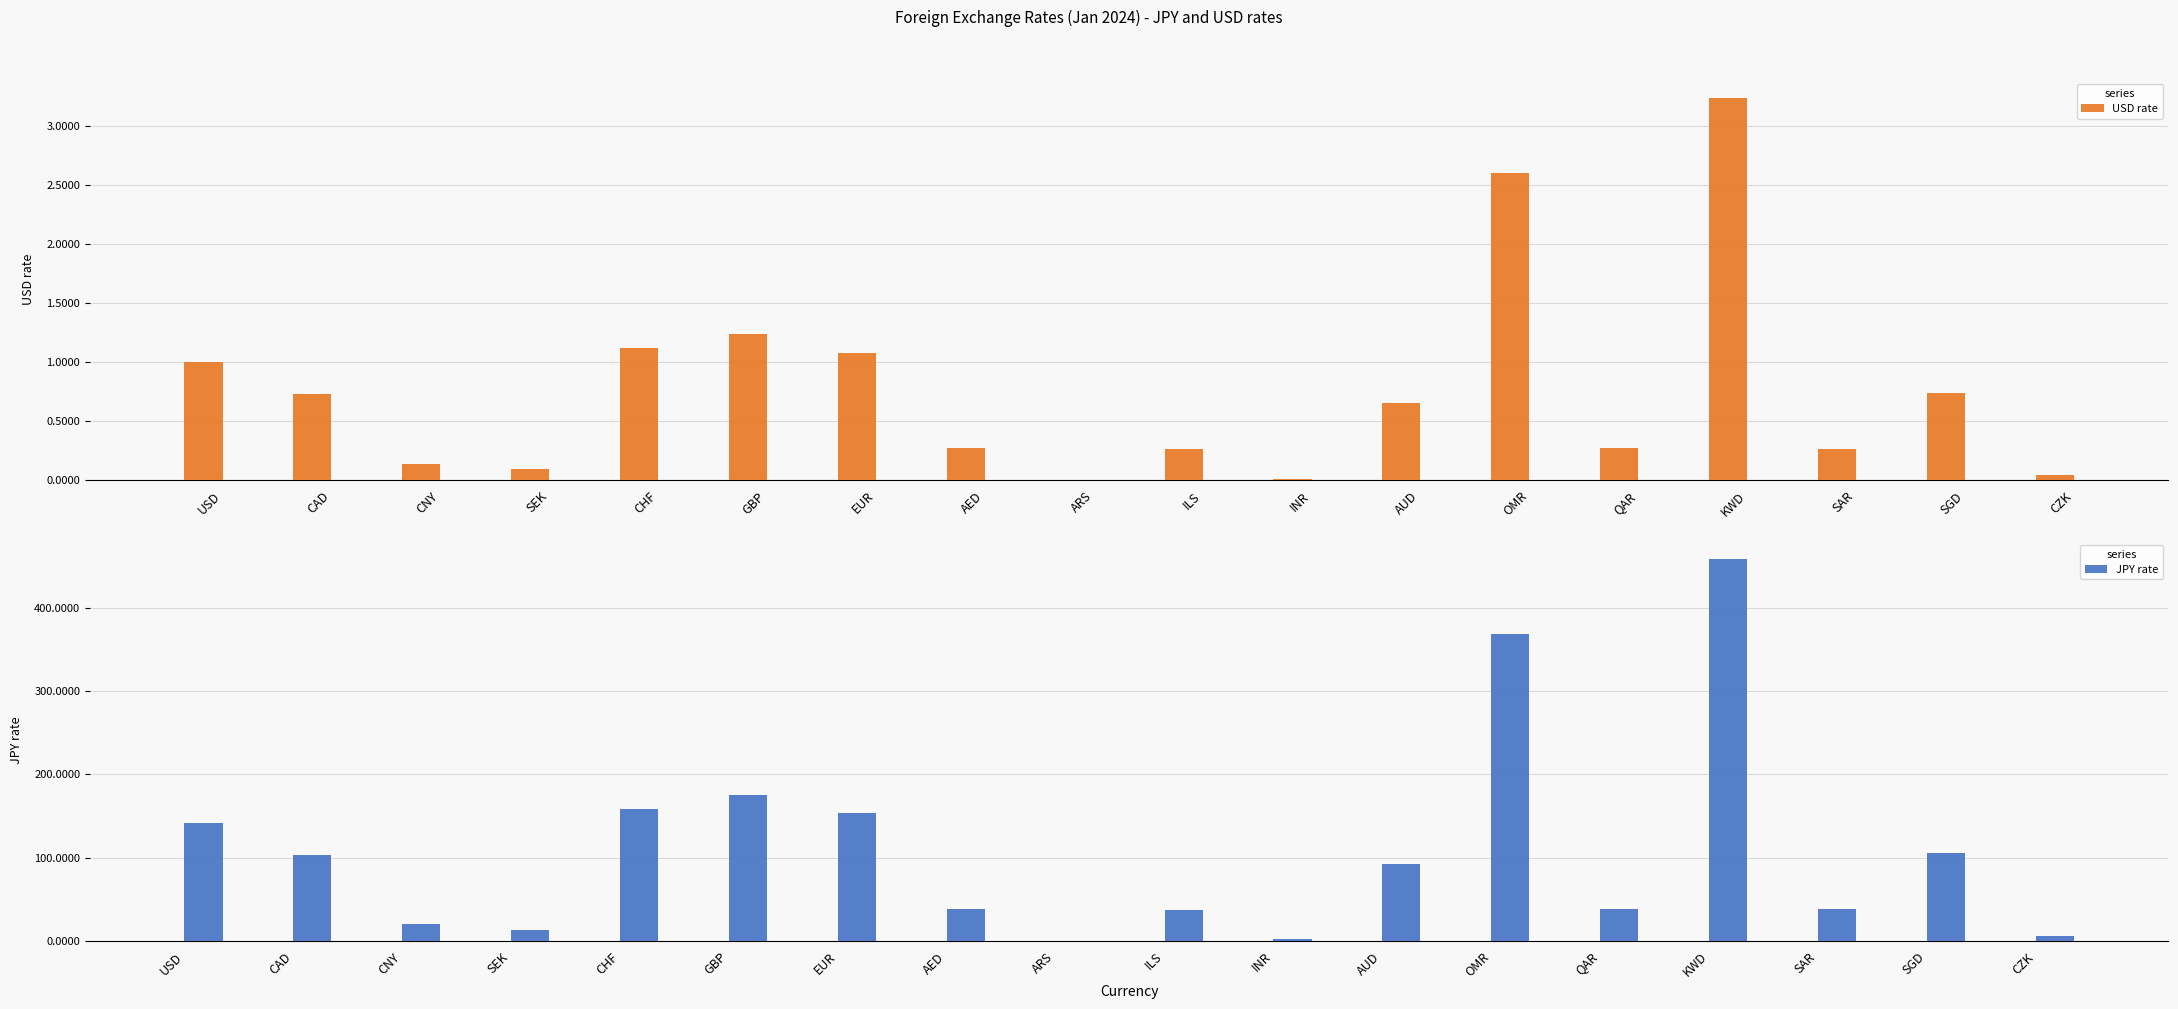

What is the label of the 4th bar from the right?

KWD